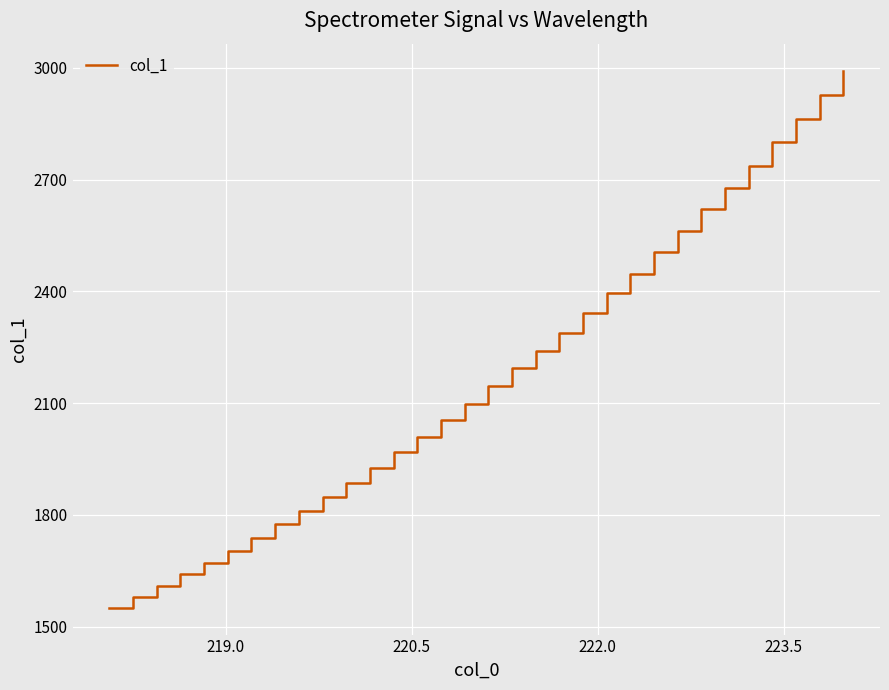

What is the maximum value shown in the chart?

2992.8